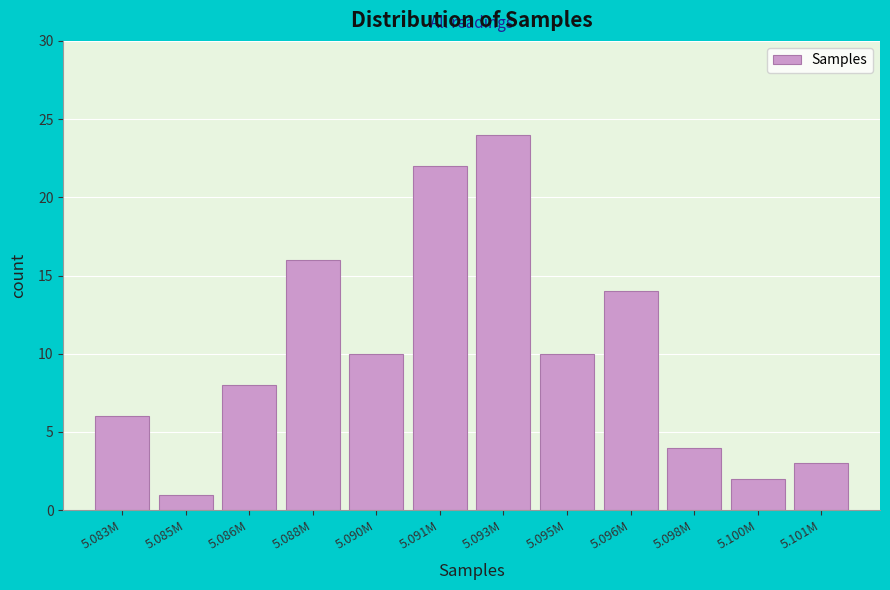

Reading left to right, extract all data points from this chart.

6	1	8	16	10	22	24	10	14	4	2	3